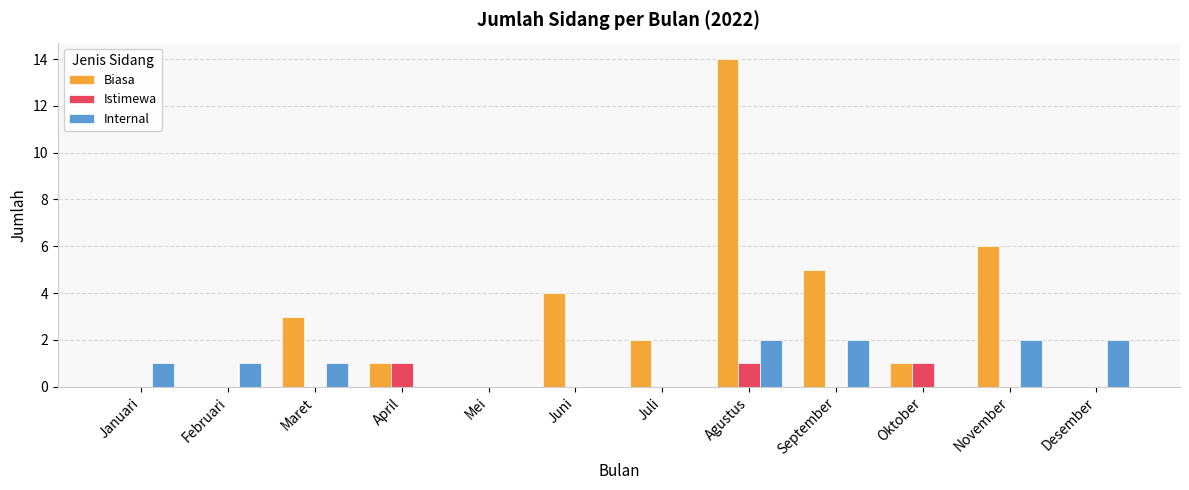

How many categories are shown in the chart?

12